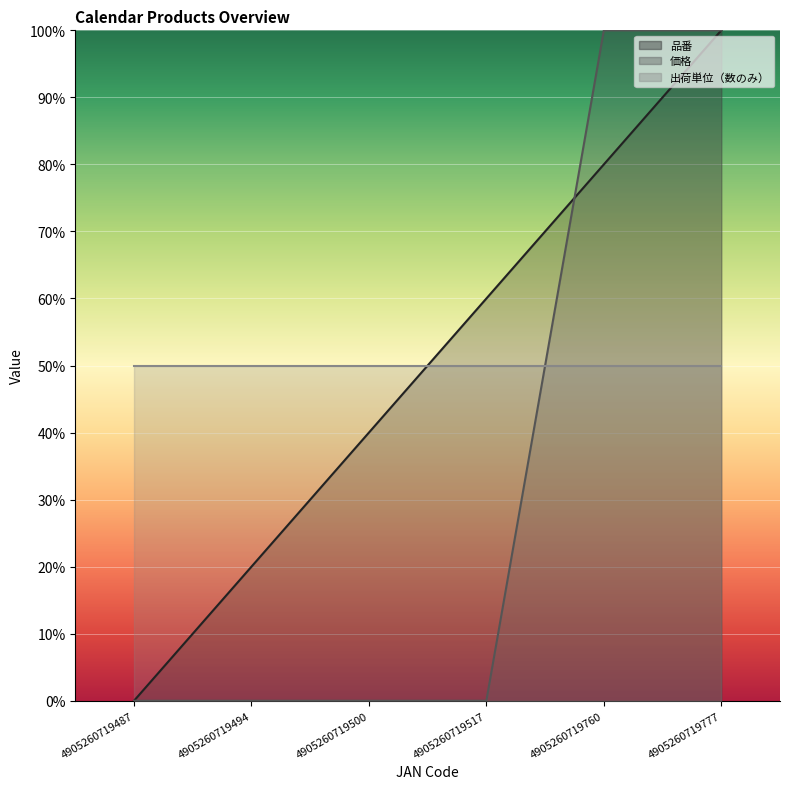

What is the maximum value shown in the chart?

1.0